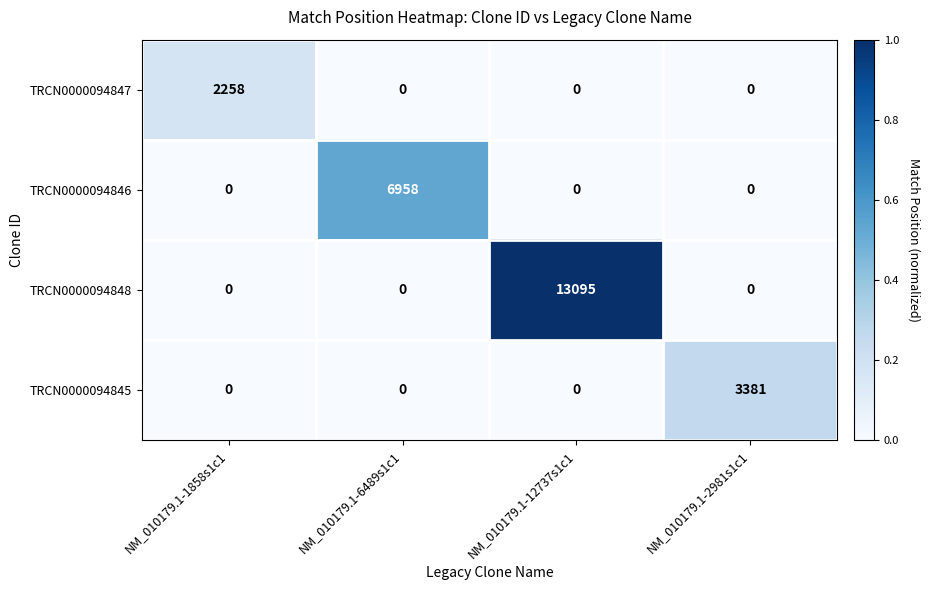

Reading left to right, list all the values displayed in this chart.

TRCN0000094847: 2258	0	0	0
TRCN0000094846: 0	6958	0	0
TRCN0000094848: 0	0	13095	0
TRCN0000094845: 0	0	0	3381